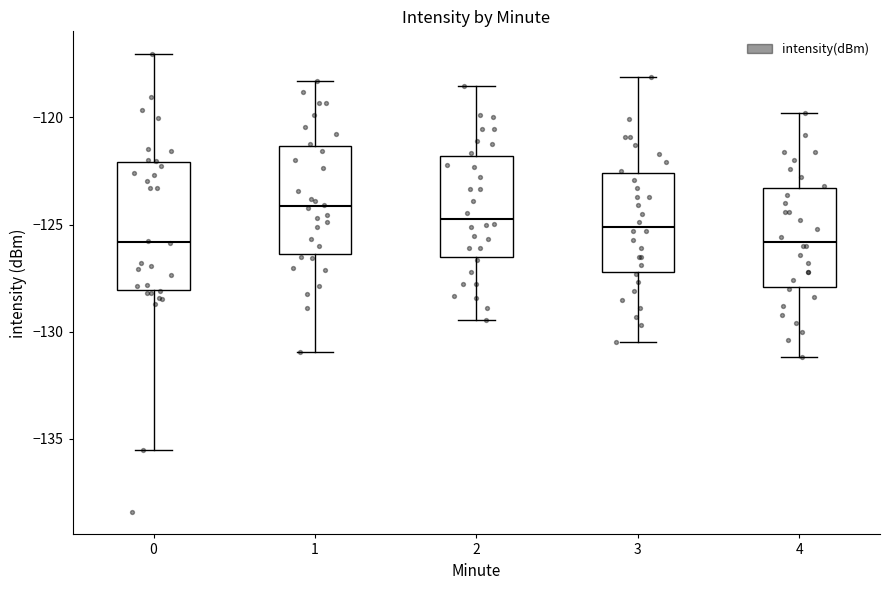

Reading left to right, read every box against the y-axis: the position of its median line, the range the box covers, and the ends of its whiskers. The values are not printed on the chart, so give them approximately, as read against the axis.

0: median -126.0, box -128.0 to -122.0, whiskers -135.5 to -117.0
1: median -124.0, box -126.5 to -121.5, whiskers -131.0 to -118.5
2: median -124.5, box -126.5 to -122.0, whiskers -129.5 to -118.5
3: median -125.0, box -127.0 to -122.5, whiskers -130.5 to -118.0
4: median -126.0, box -128.0 to -123.5, whiskers -131.0 to -120.0